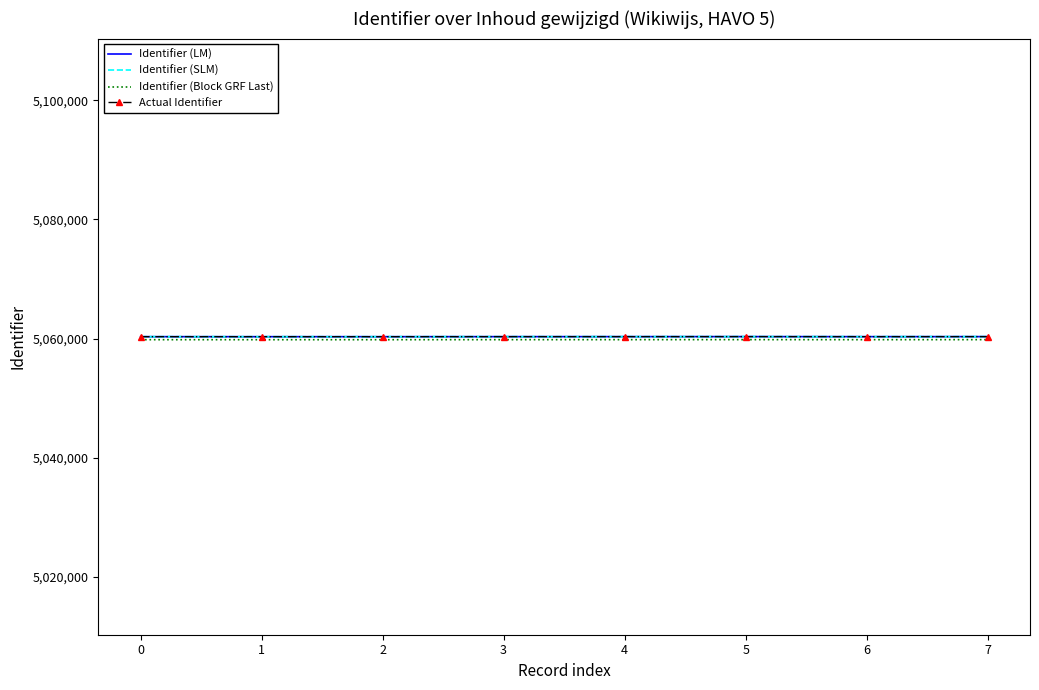

What is the value of the Identifier (LM) point at the 1st from the left?

5060325.0